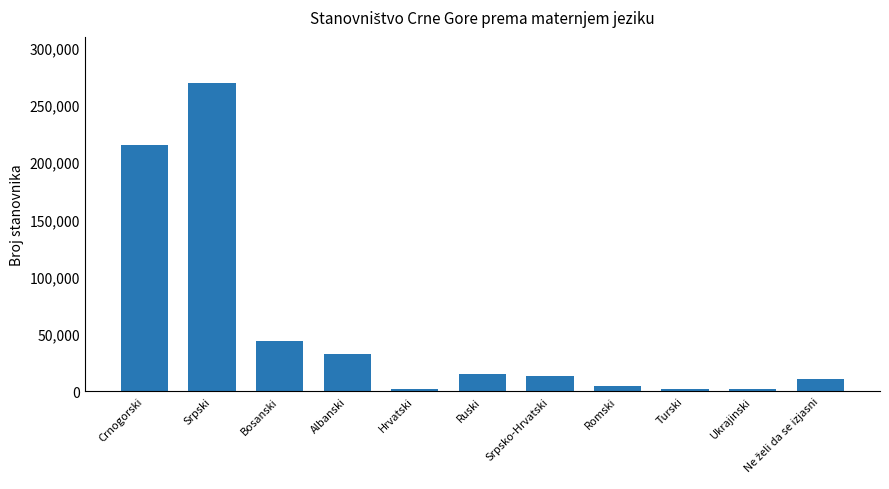

At which category does the chart reach its peak across all series?

Srpski